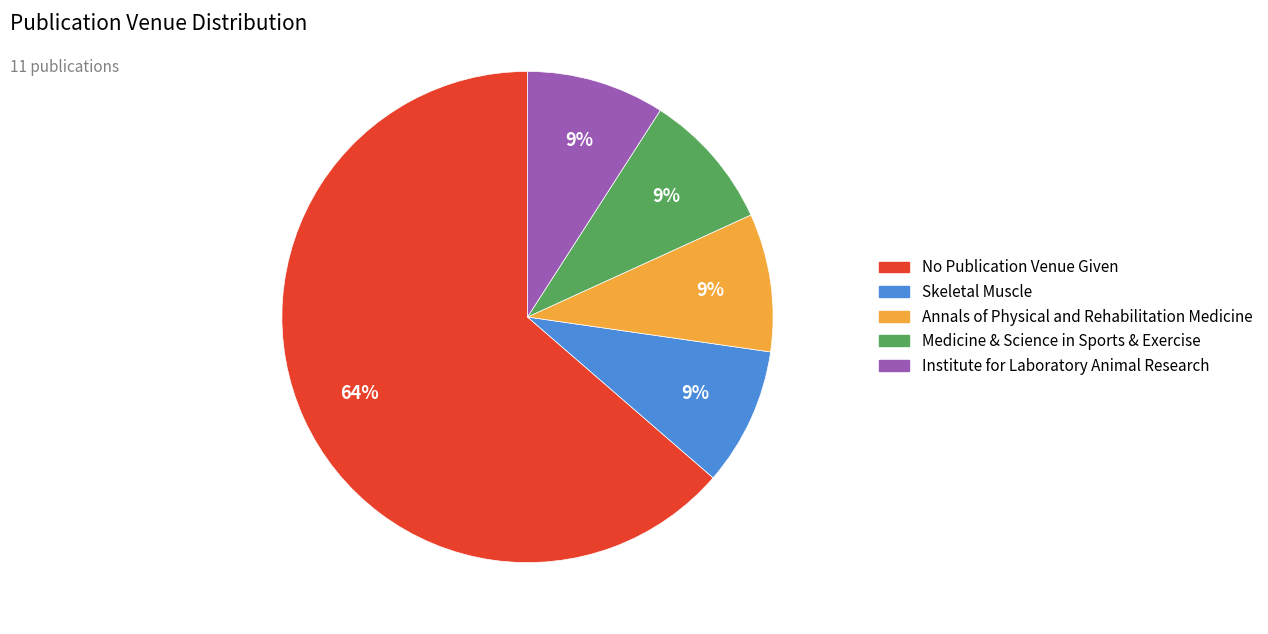

What is the ratio of the value at Skeletal Muscle to the value at Annals of Physical and Rehabilitation Medicine?

1.0